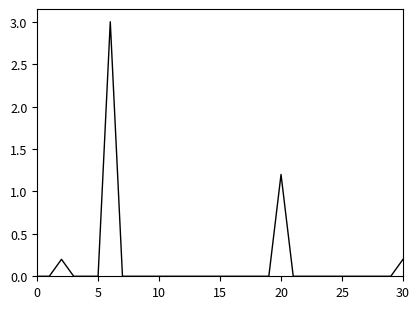

What is the difference between the maximum and minimum values?

3.0